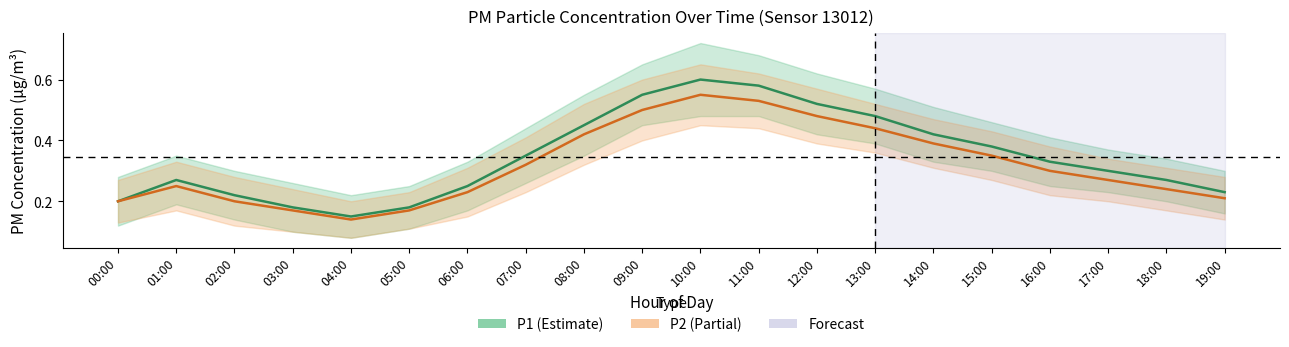

True or false: P1 and P2 cross at least once.

False